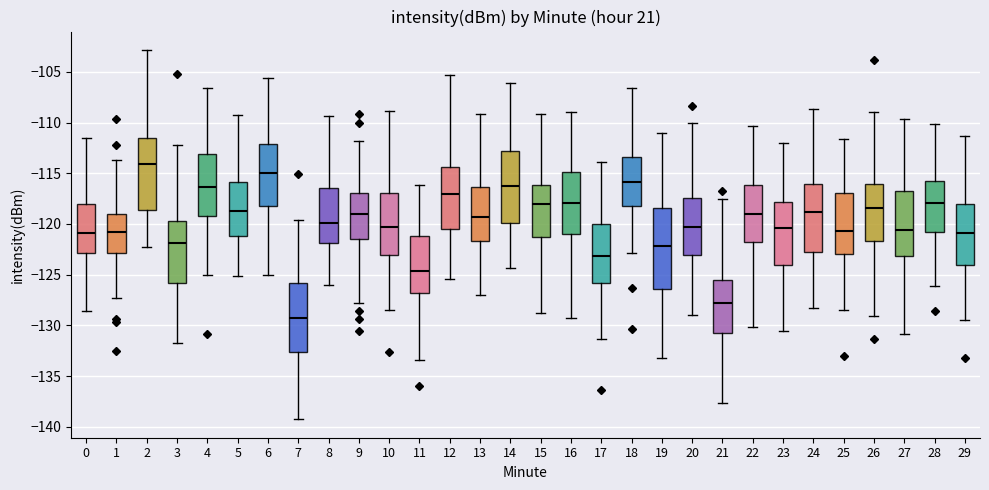

Which box is the tallest, from its lower edge to its upper edge?

19